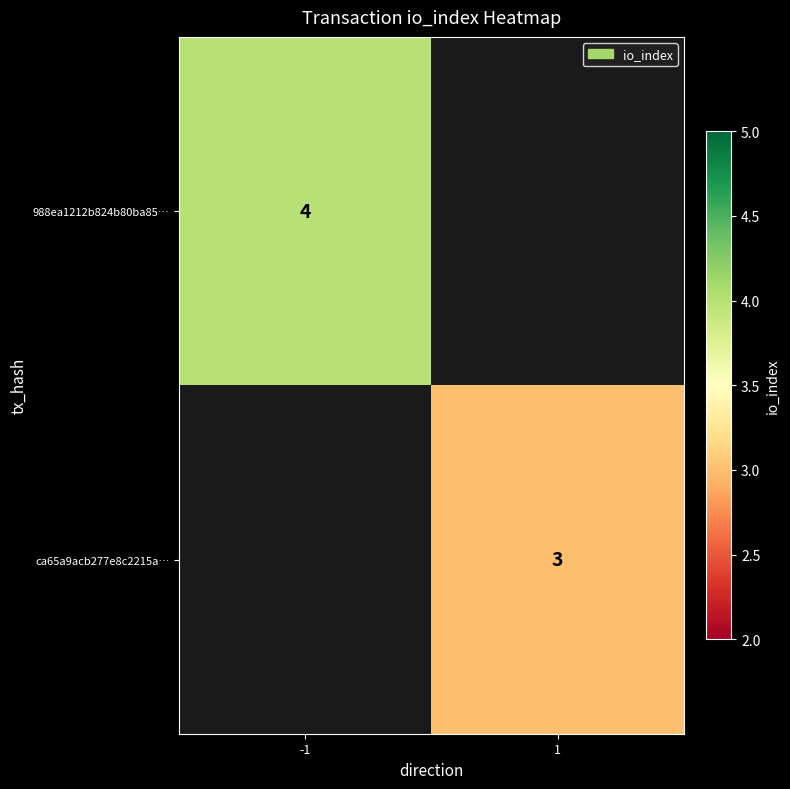

The 988ea1212b824b80ba85… series shows 7 at -1. True or false?

False